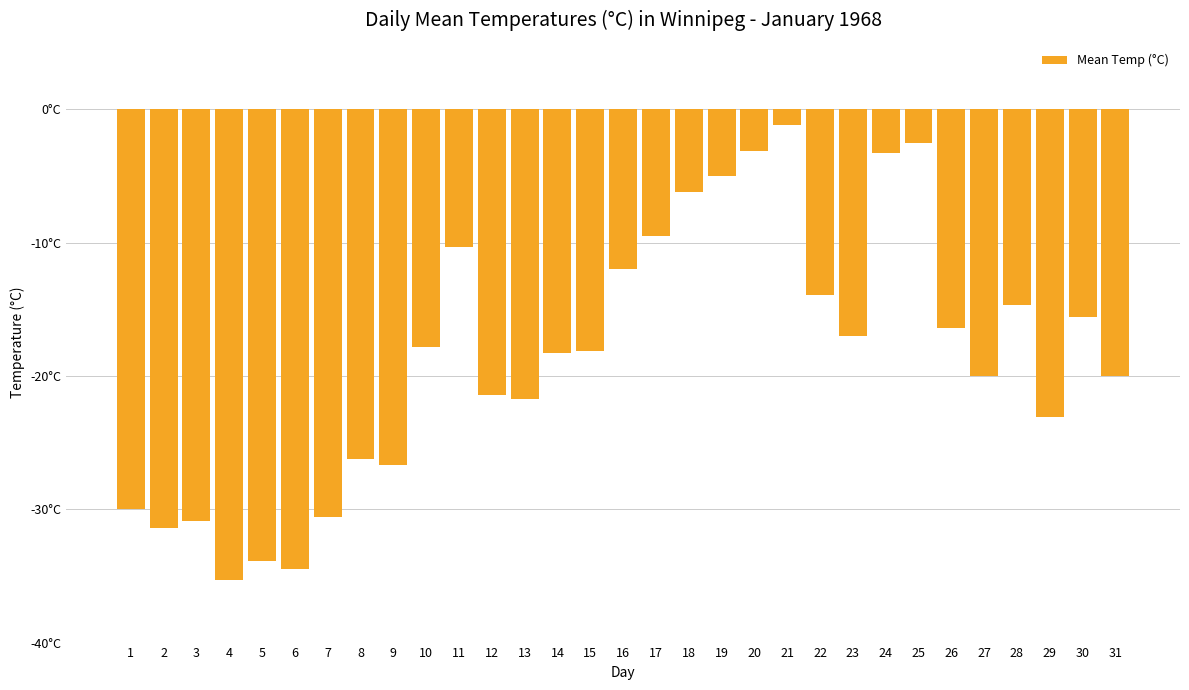

The value at 8 is -9.5. True or false?

False